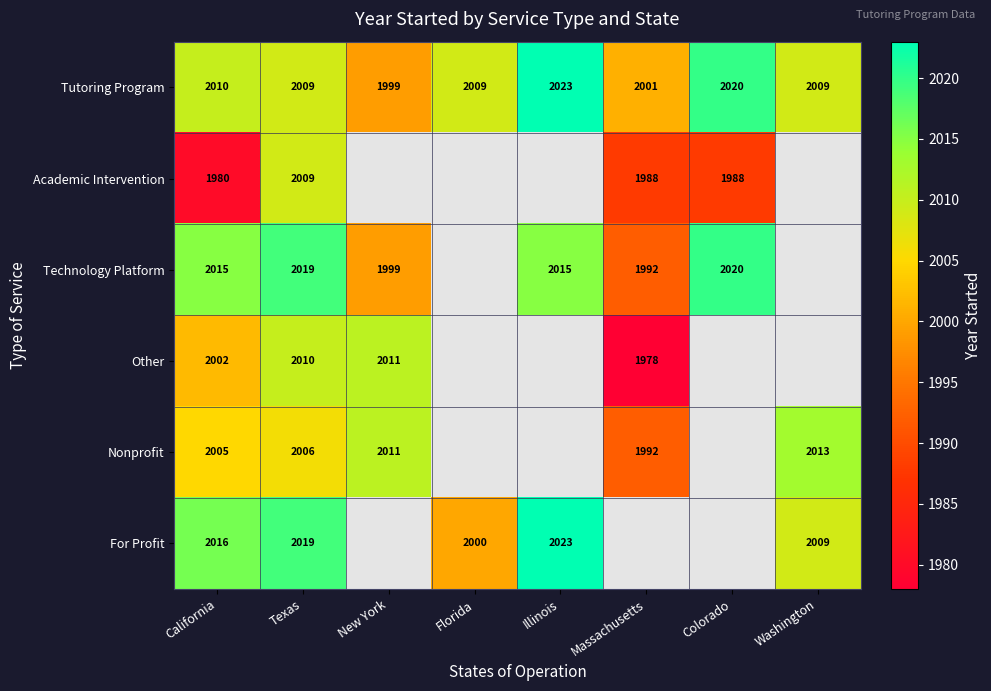

Rank the series at California from highest to lowest value.

For Profit, Technology Platform, Tutoring Program, Nonprofit, Other, Academic Intervention